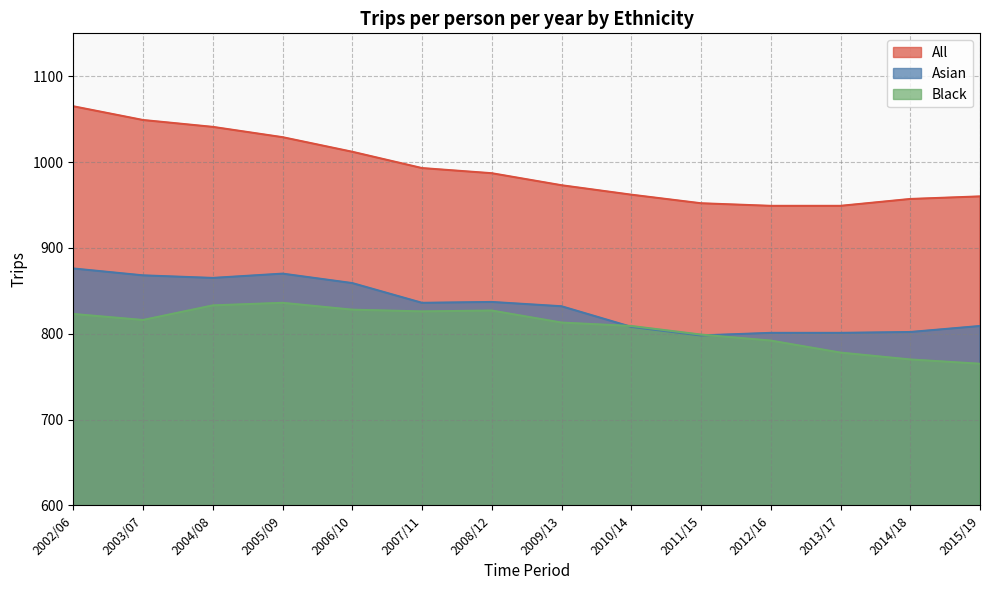

At which category is the sum across all series the highest?

2002/06